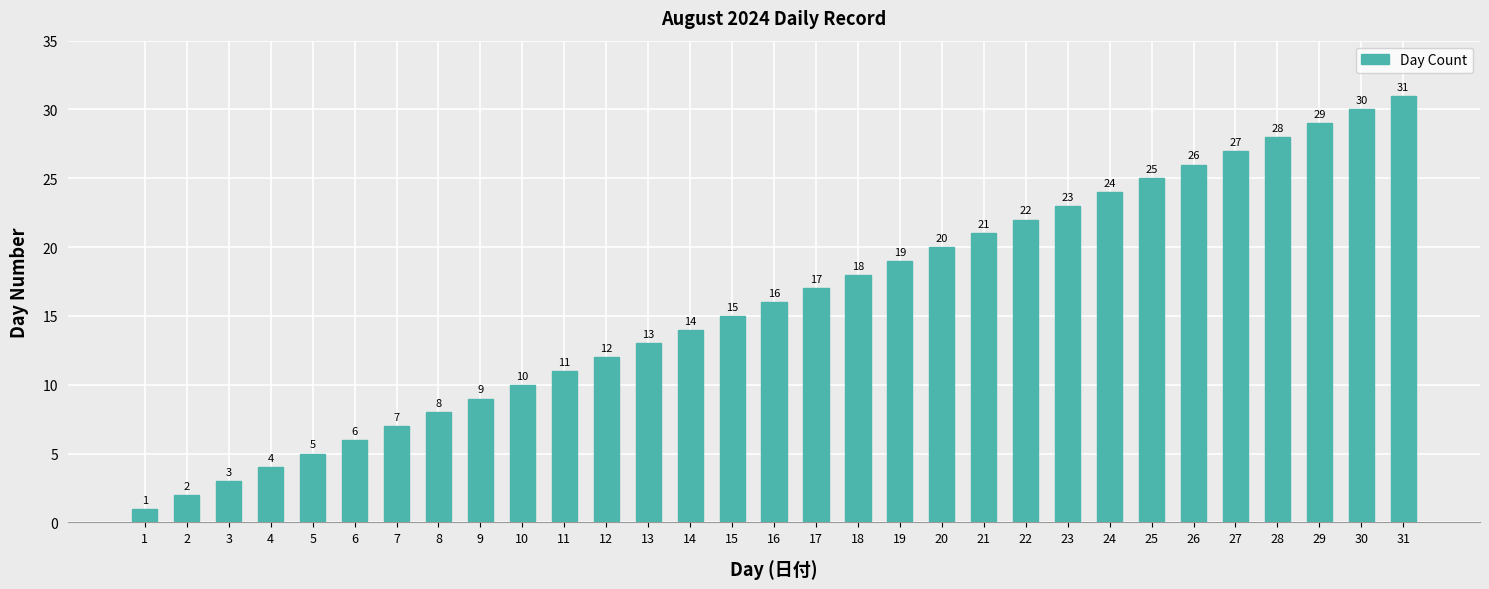

Reading left to right, transcribe all the data shown in this chart.

1=1	2=2	3=3	4=4	5=5	6=6	7=7	8=8	9=9	10=10	11=11	12=12	13=13	14=14	15=15	16=16	17=17	18=18	19=19	20=20	21=21	22=22	23=23	24=24	25=25	26=26	27=27	28=28	29=29	30=30	31=31